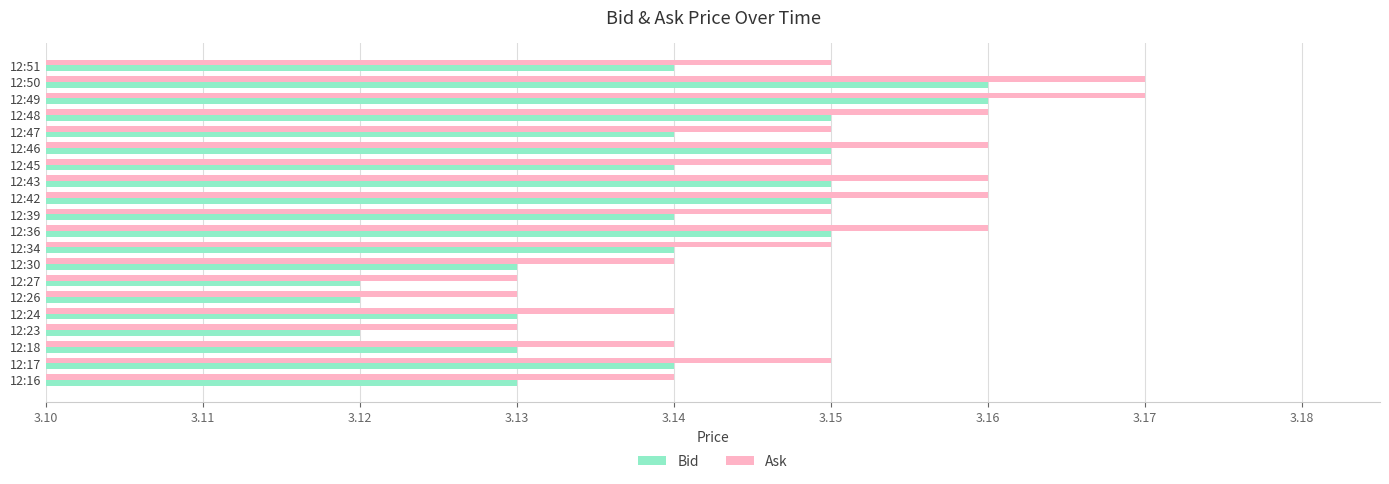

Which has a higher value, 12:49 or 12:17?

12:49